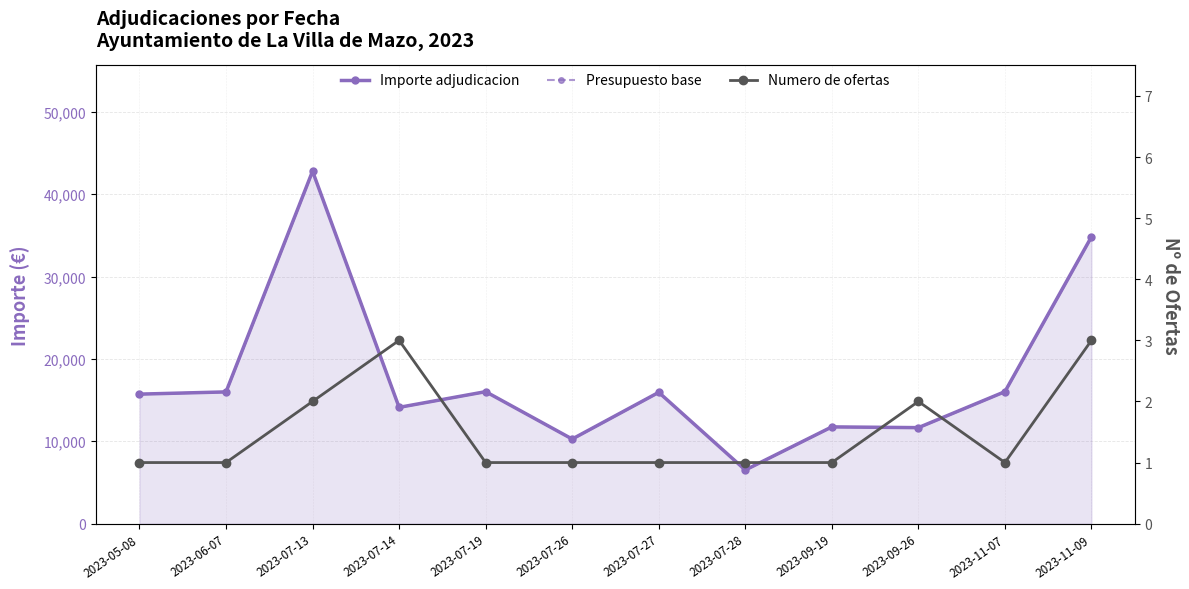

What is the difference between the second highest and second lowest values in the Importe adjudicacion series?

24560.2